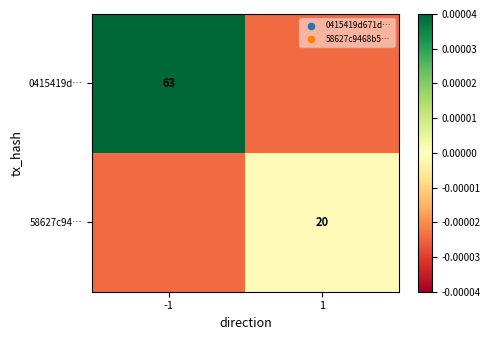

The value of 0415419d… at -1 is 105.9. True or false?

False